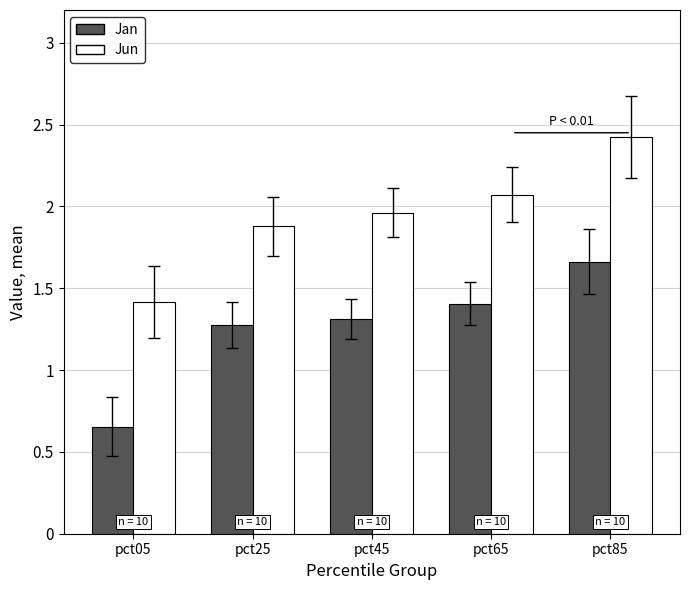

Are the bars grouped side by side (vs. stacked)?

Yes